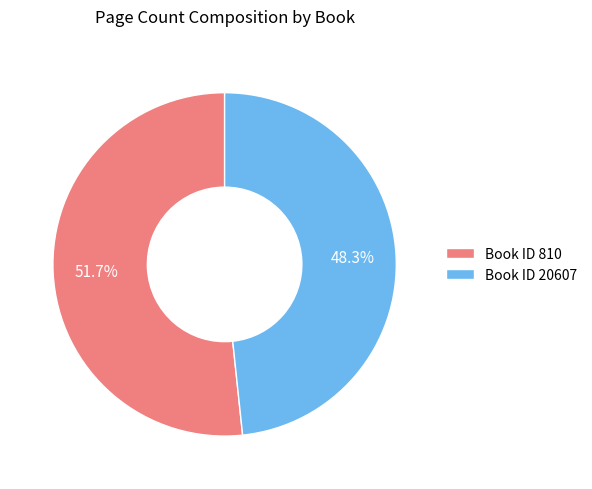

Which slice represents more than half of the pie?

Book ID 810